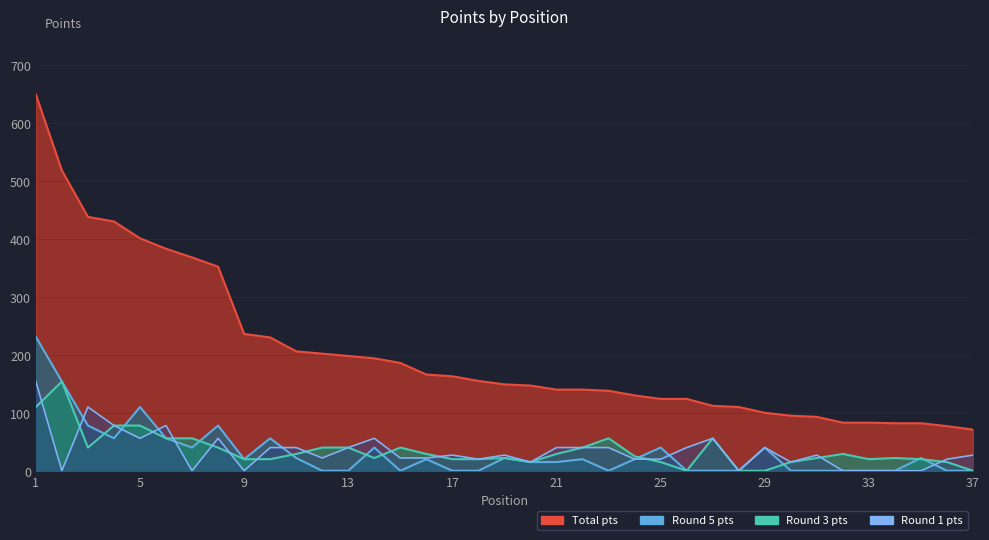

What is the value of the Round 1 pts point at the 13th from the left?

40